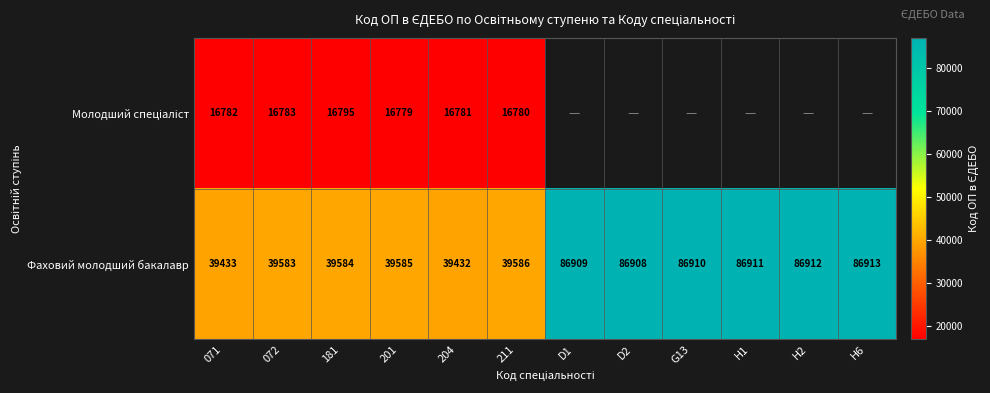

What is the difference between the highest and lowest values at 211?

22806